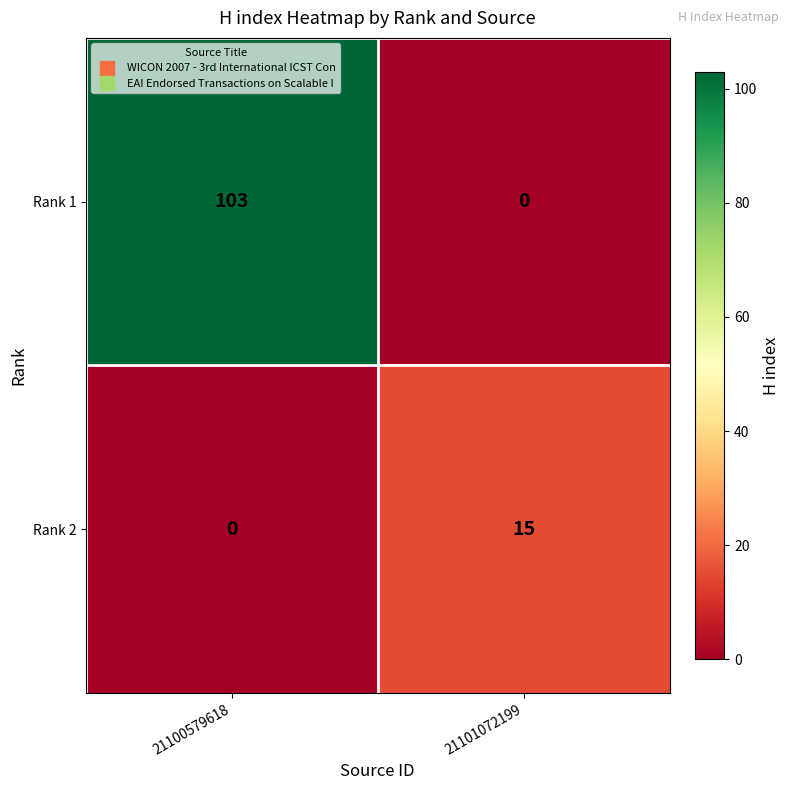

Read the Rank 2 value at 21101072199, to the nearest 5.

15